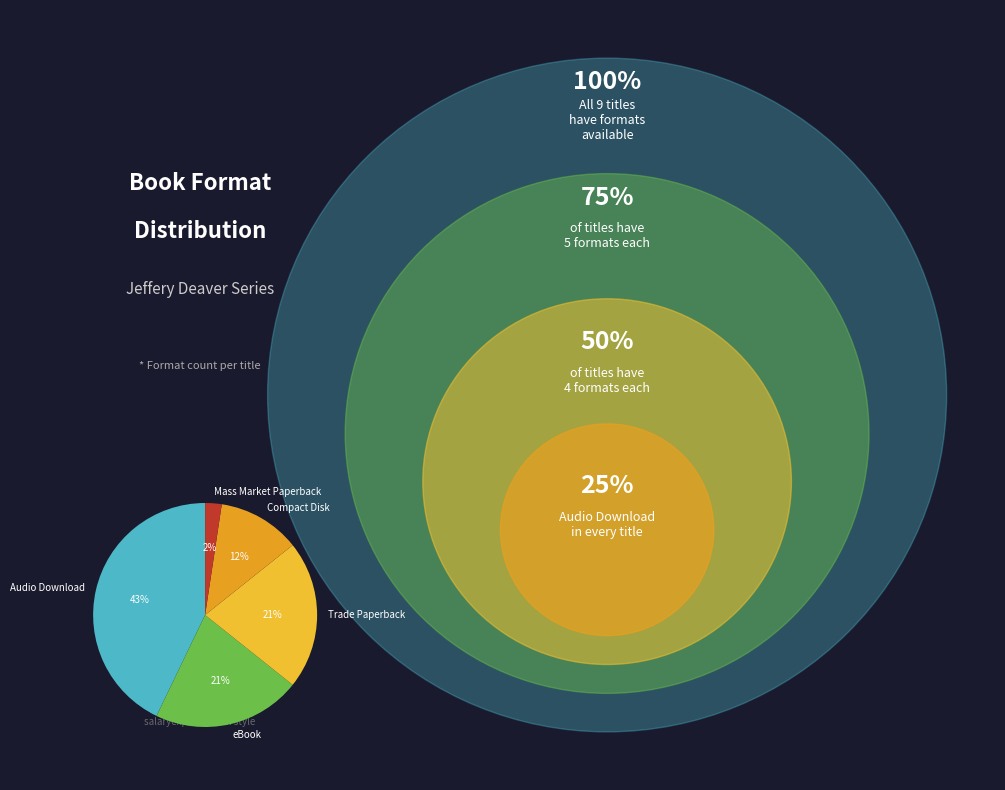

Combined, do Mass Market Paperback and Compact Disk account for over 50%?

No